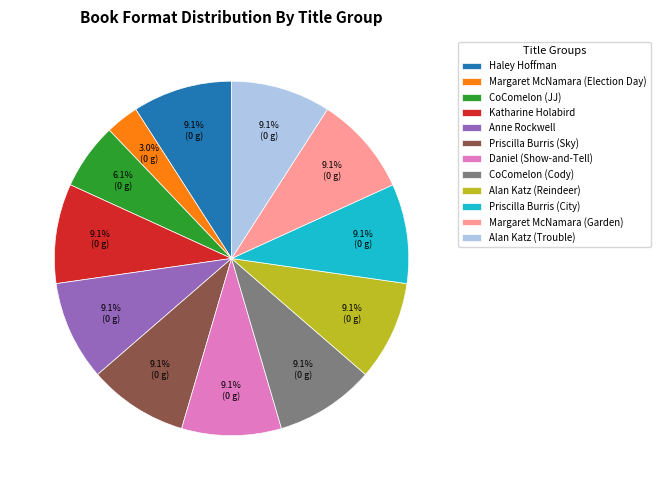

To the nearest percent, what is the combined percentage of Anne Rockwell and Priscilla Burris (Sky)?

18%